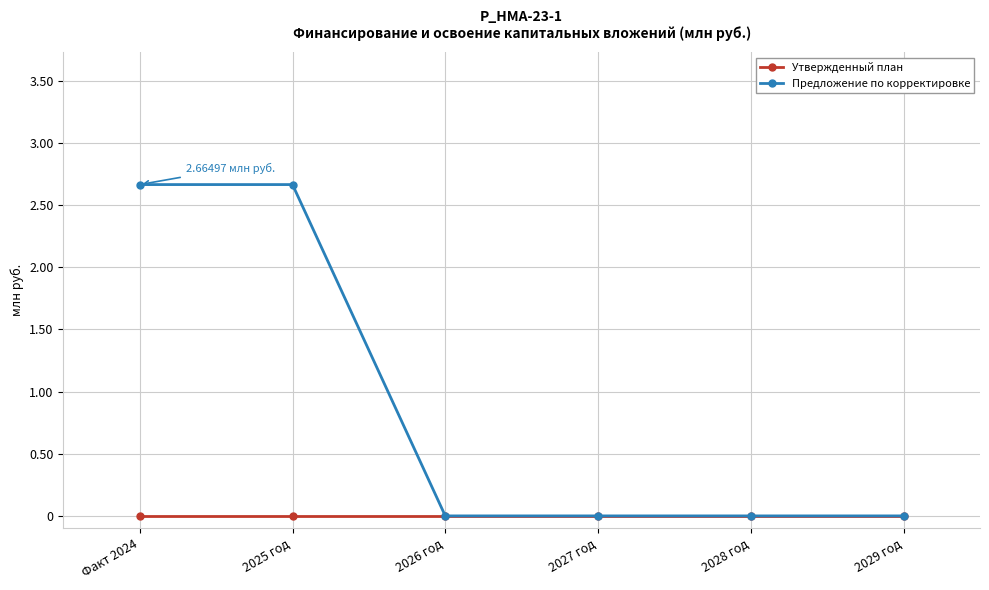

How many categories are shown in the chart?

6